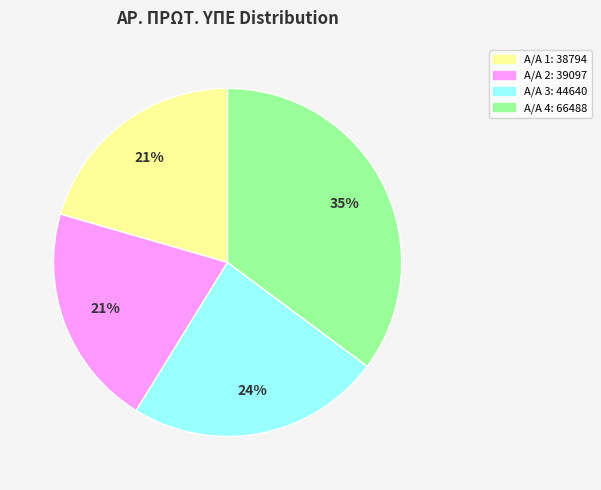

Is the sum of Α/Α 1: 38794 and Α/Α 3: 44640 greater than half?

No